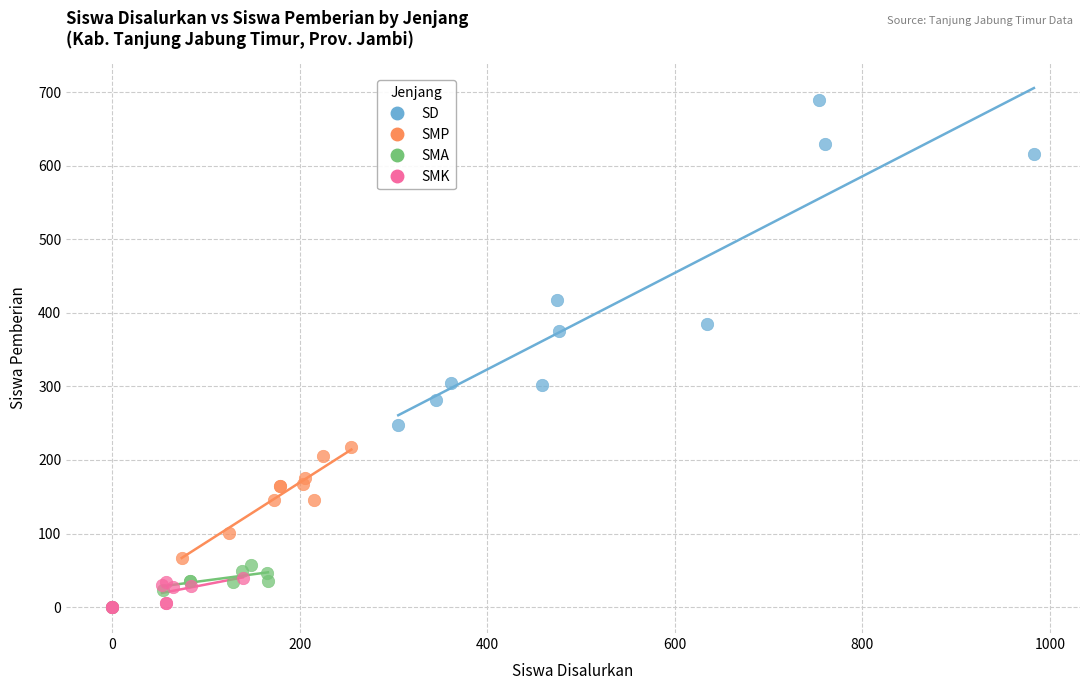

Which series has the largest Y range (max minus min)?

SD